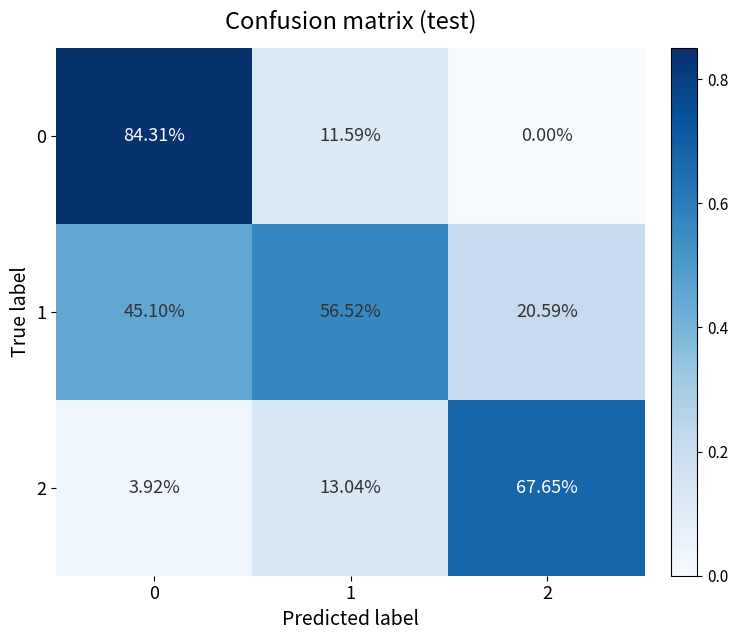

Is the value of 2 at 1 greater than the value of 1 at 0?

No